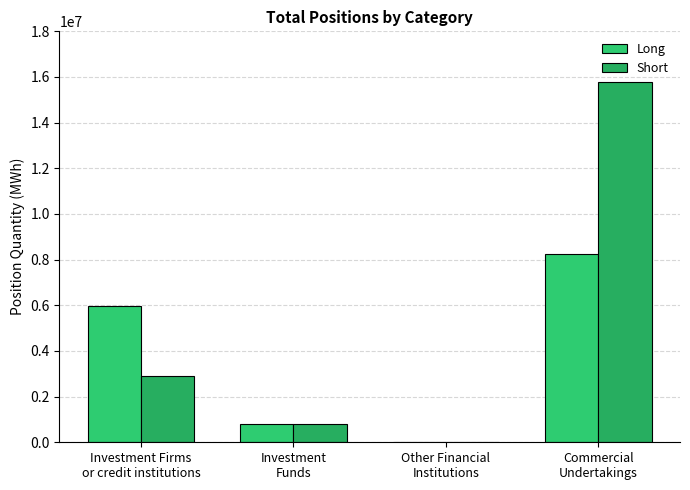

The value of Long at Investment Firms
or credit institutions is 1878097. True or false?

False